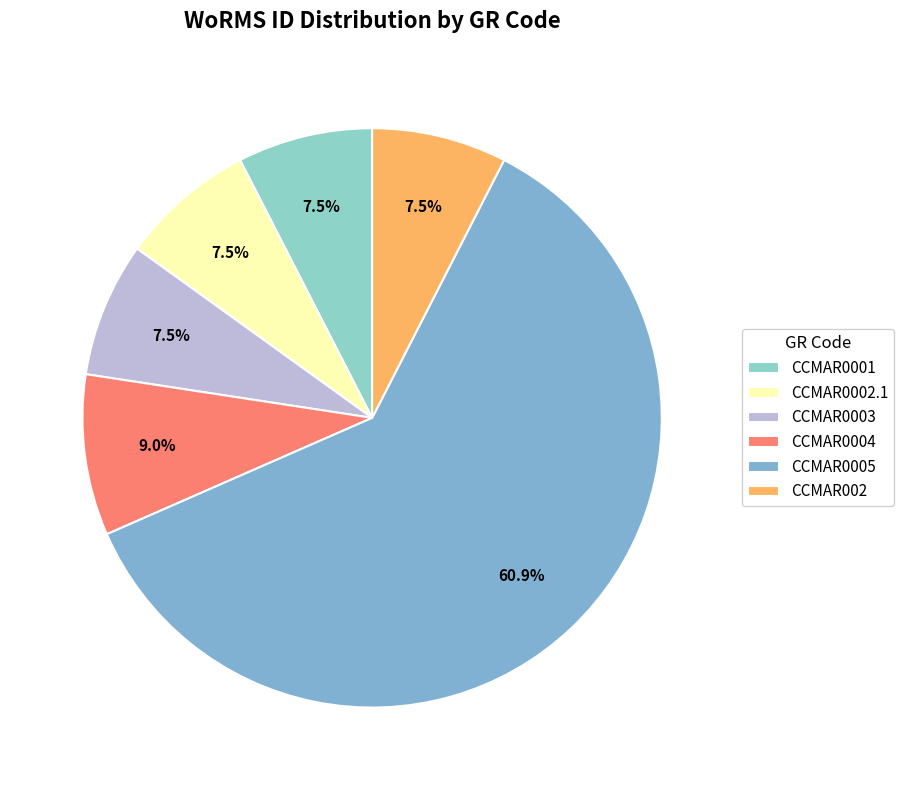

Is it true that CCMAR0004 is 9% of the pie?

True